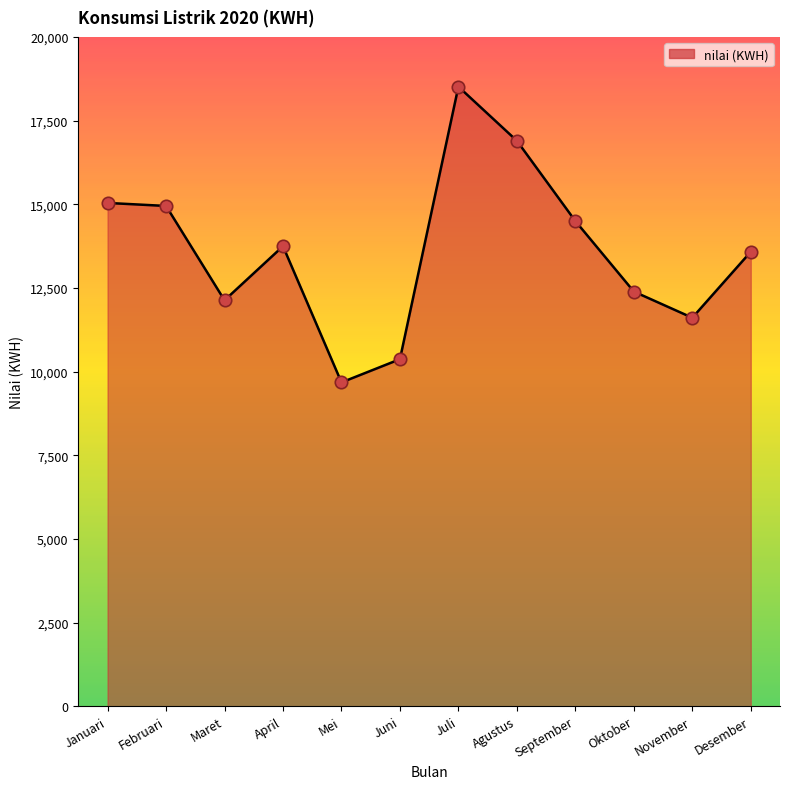

What is the change in value from April to Agustus?

+3150